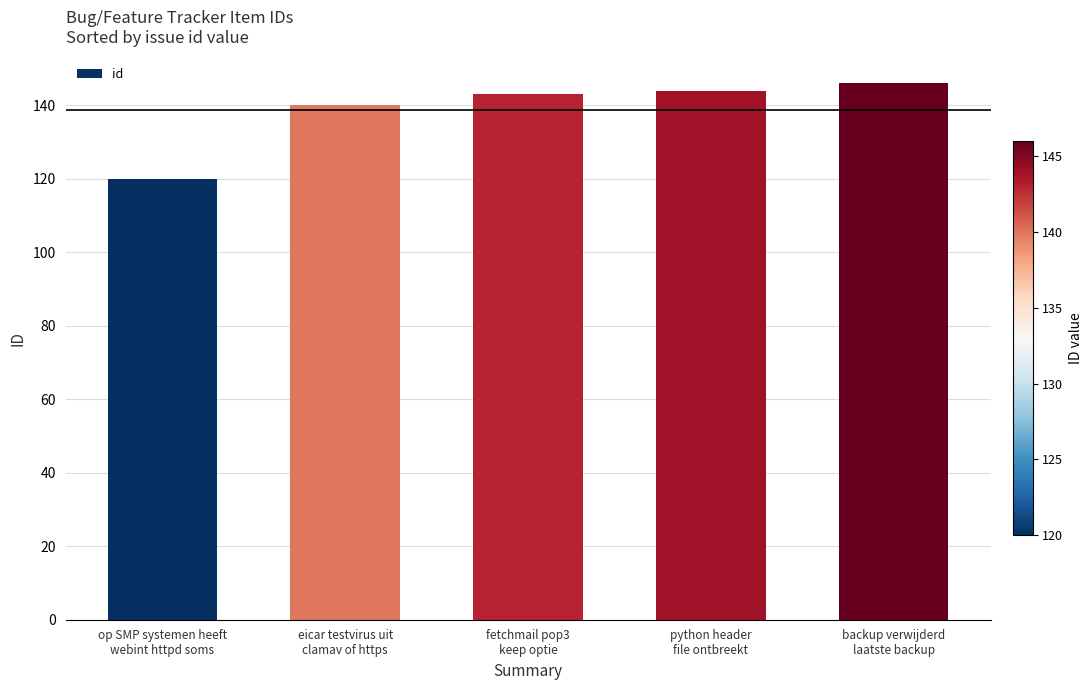

Which has a higher value, eicar testvirus uit
clamav of https or backup verwijderd
laatste backup?

backup verwijderd
laatste backup